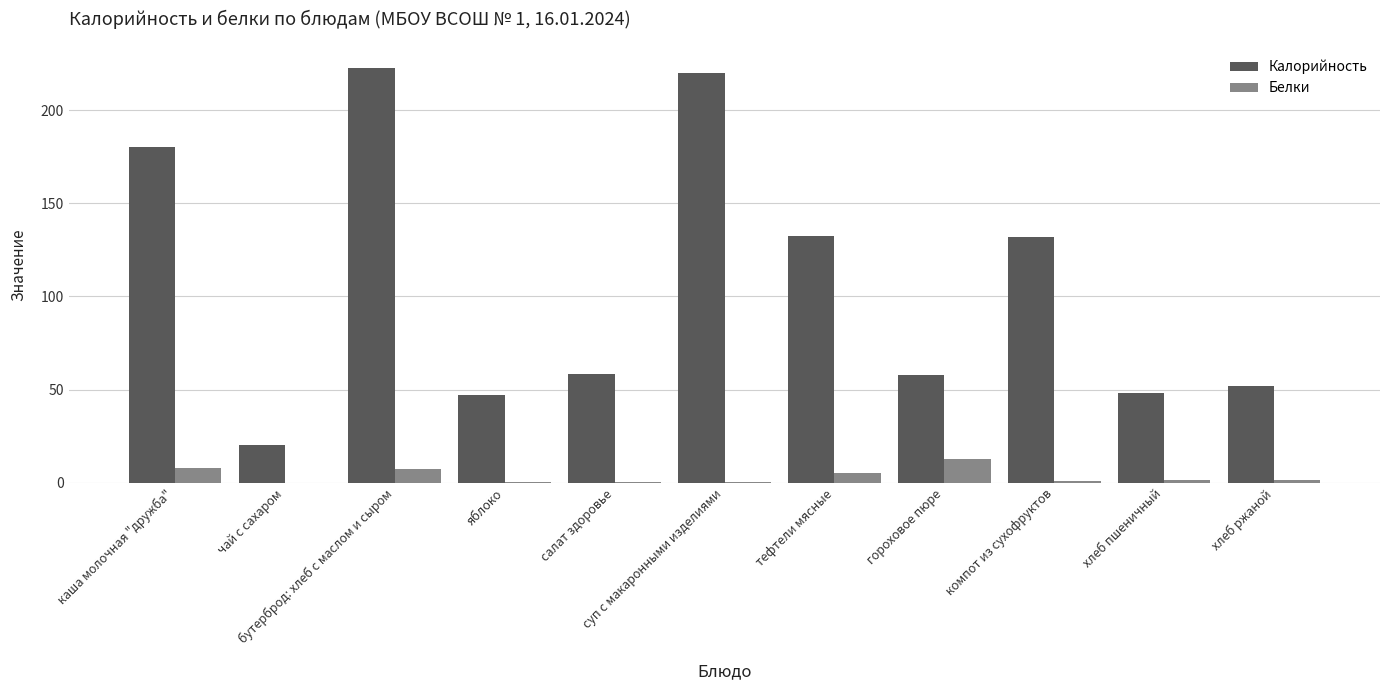

Which label corresponds to the largest value in the chart?

бутерброд: хлеб с маслом и сыром